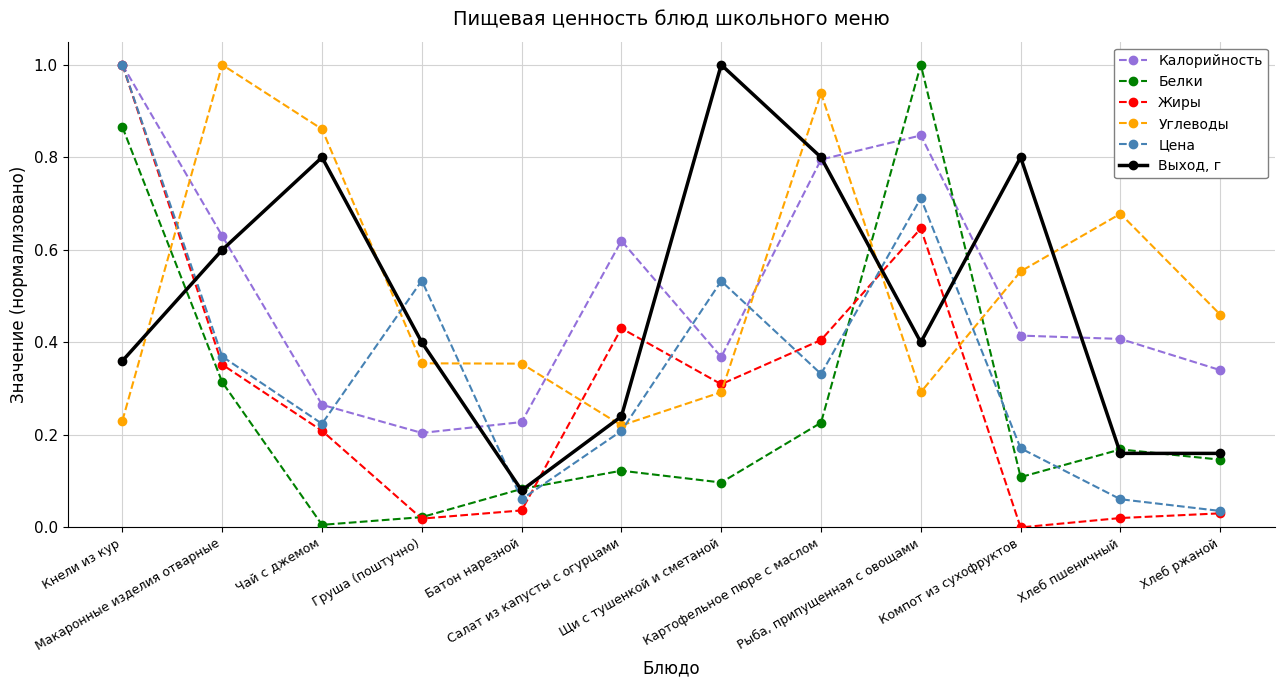

The value of Цена at Кнели из кур is 1.0. True or false?

True